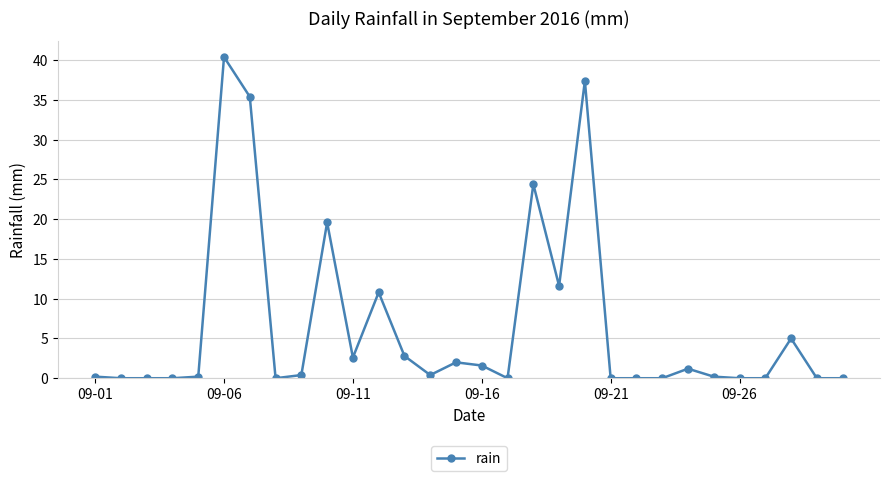

What is the value of the 6th point from the left?

40.4